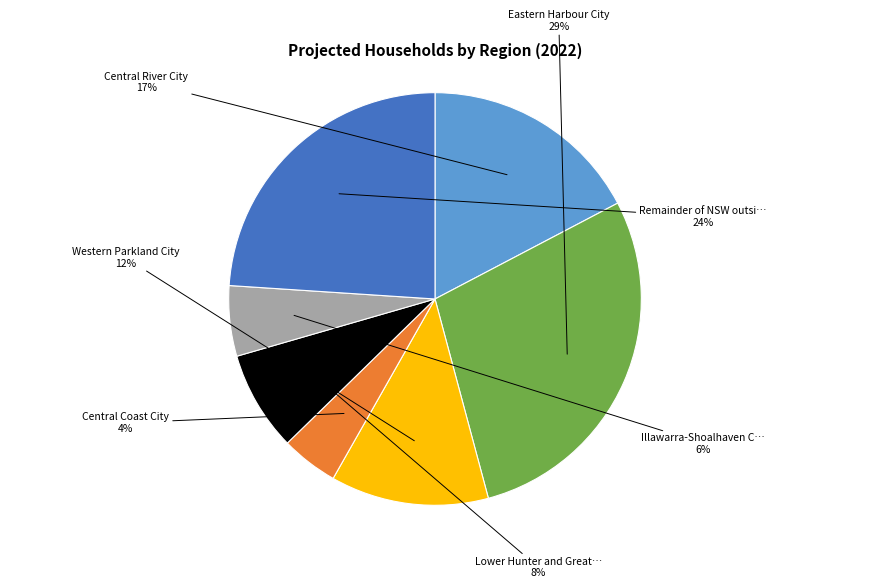

Is there a majority slice in this chart?

No